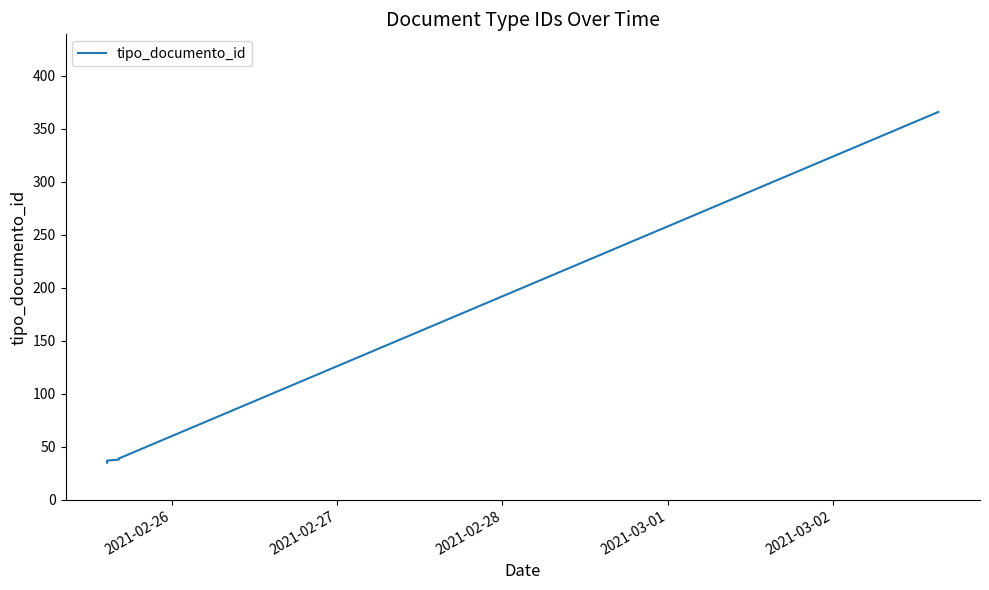

True or false: the data has more than 0 interior local peaks.

False